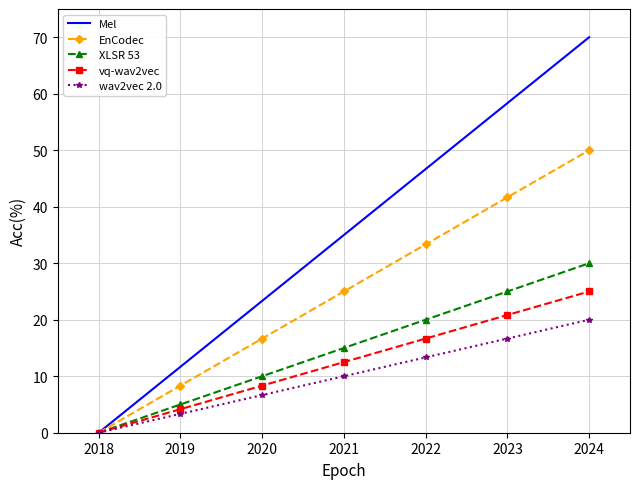

Which label corresponds to the largest value in the chart?

2024